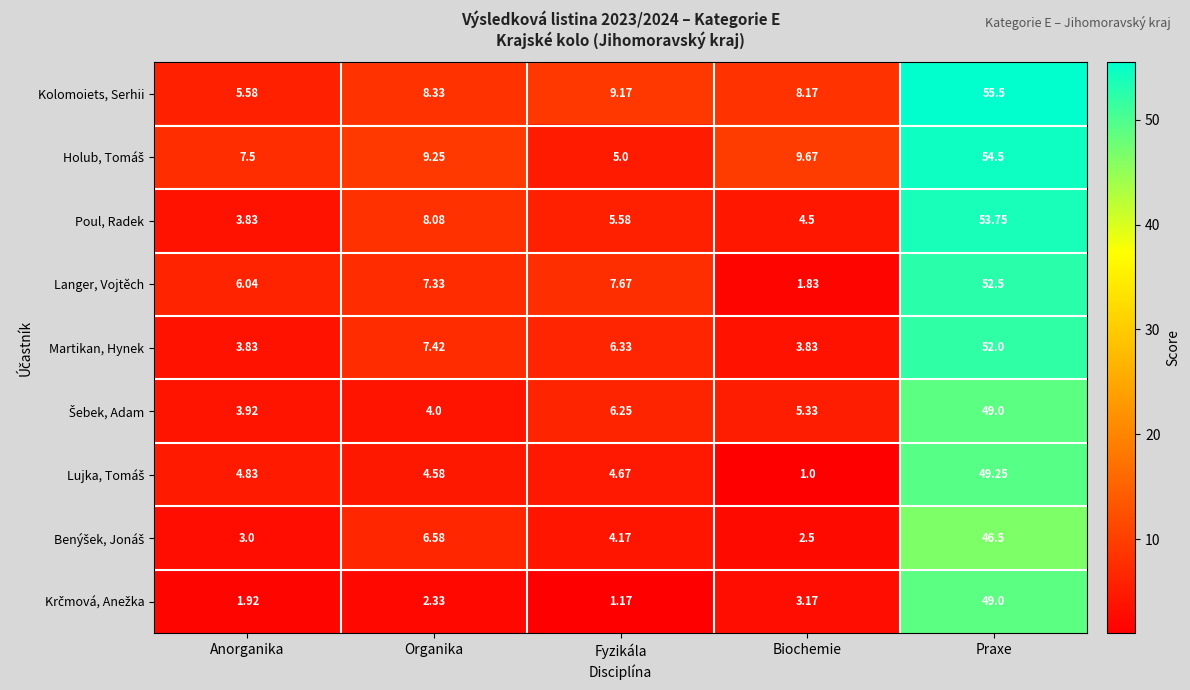

Which series has the largest total across all categories?

Kolomoiets, Serhii